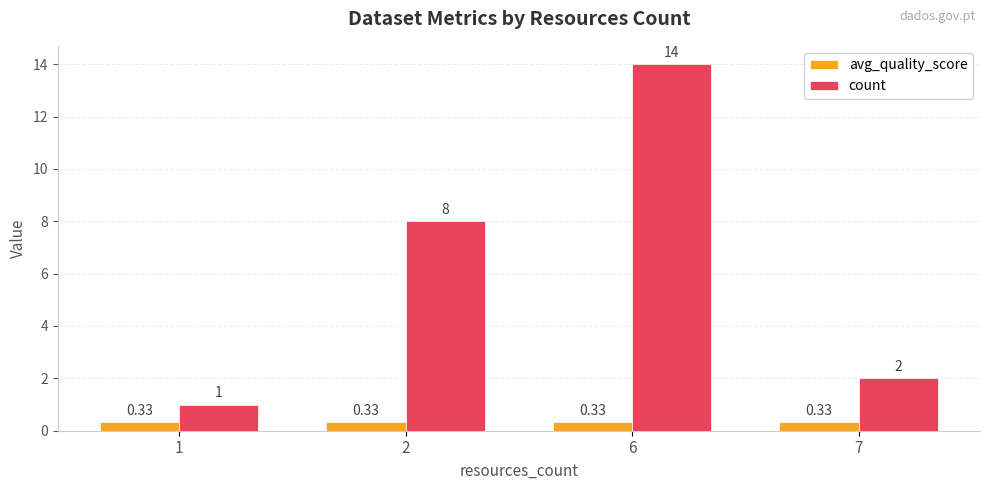

At 7, list the series in order from smallest to largest.

avg_quality_score, count